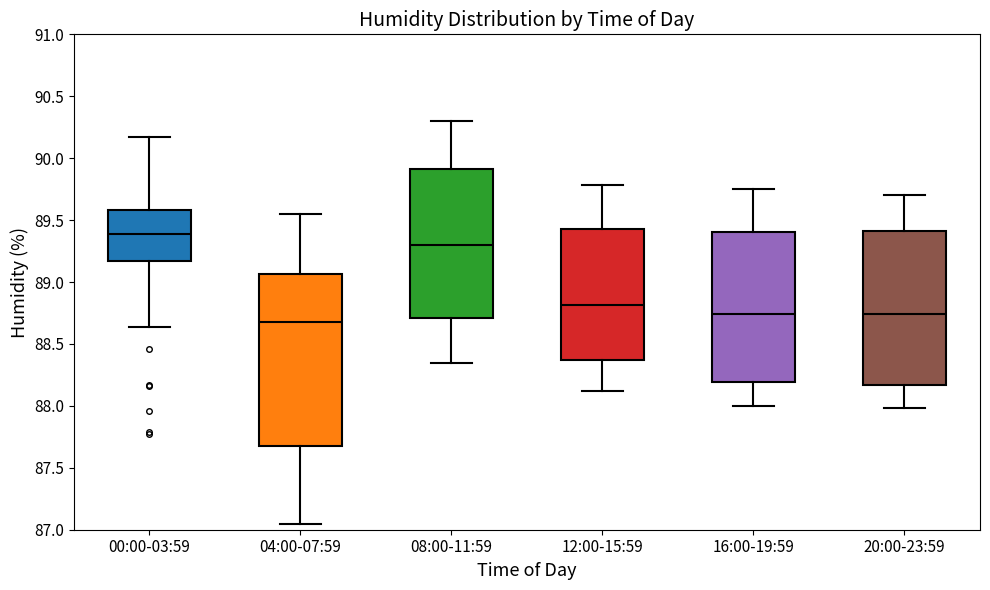

Reading left to right, transcribe this box plot: for each box, give where its median line is, the range the box spans, and where its two whiskers end, as read against the y-axis. The values are not printed on the chart, so give them approximately, as read against the axis.

00:00-03:59: median 89.40, box 89.15 to 89.60, whiskers 88.65 to 90.15
04:00-07:59: median 88.70, box 87.70 to 89.05, whiskers 87.05 to 89.55
08:00-11:59: median 89.30, box 88.70 to 89.90, whiskers 88.35 to 90.30
12:00-15:59: median 88.80, box 88.35 to 89.45, whiskers 88.10 to 89.80
16:00-19:59: median 88.75, box 88.20 to 89.40, whiskers 88.00 to 89.75
20:00-23:59: median 88.75, box 88.15 to 89.40, whiskers 88.00 to 89.70